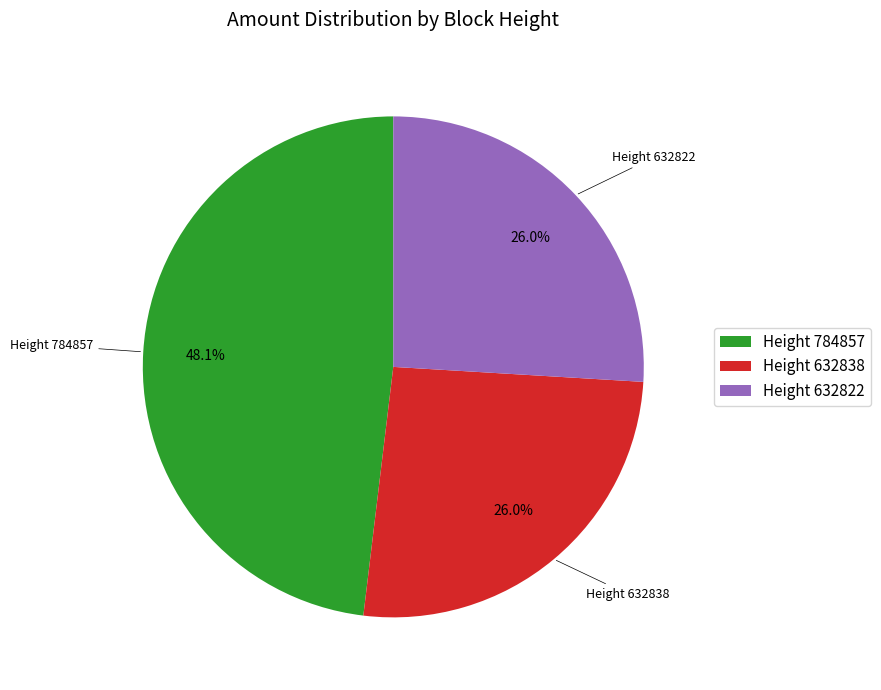

What is the largest slice in the pie chart?

Height 784857